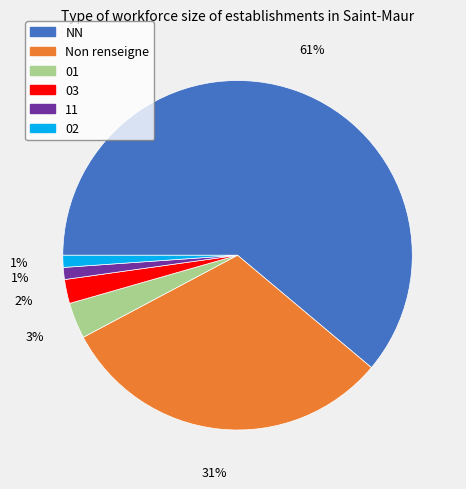

Between 11 and NN, which is larger?

NN